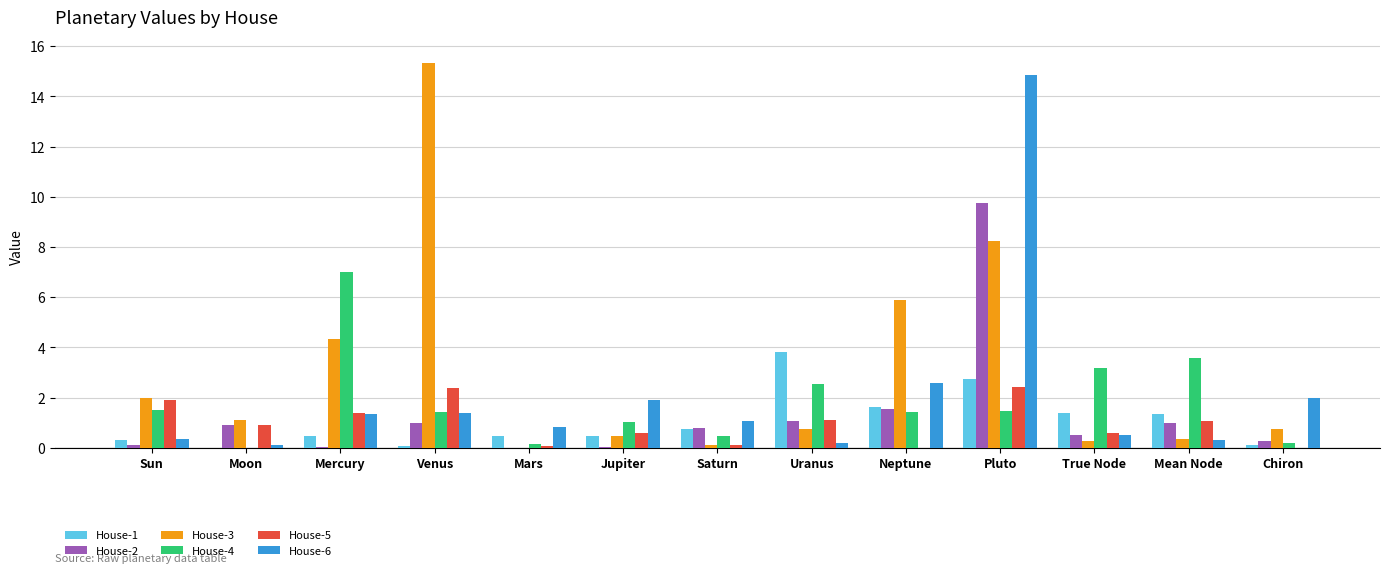

What is the sum of the House-3 values at Uranus and Mars?

0.8